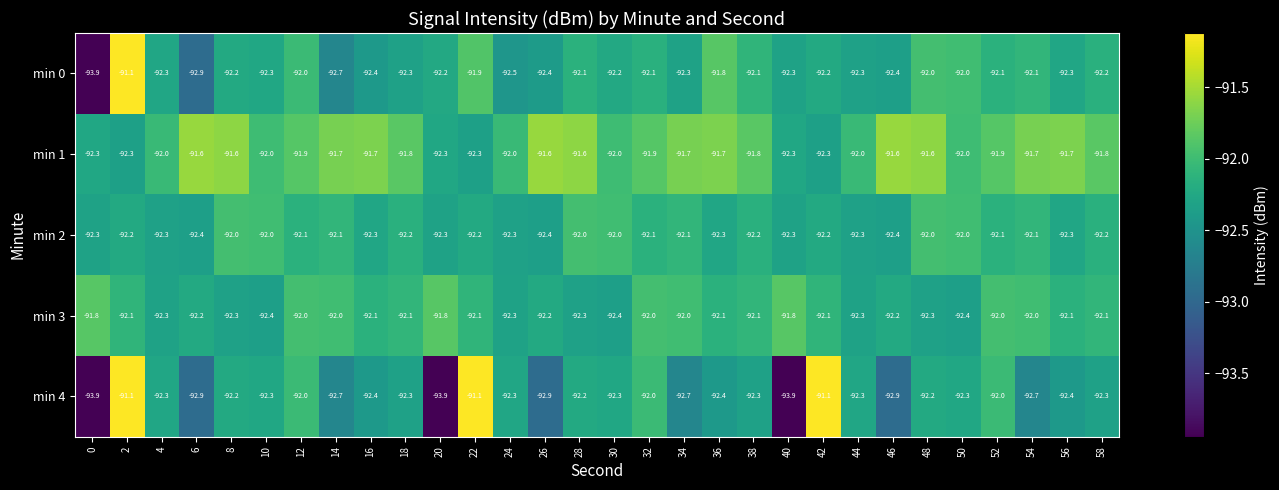

Count the number of data series in this chart.

5